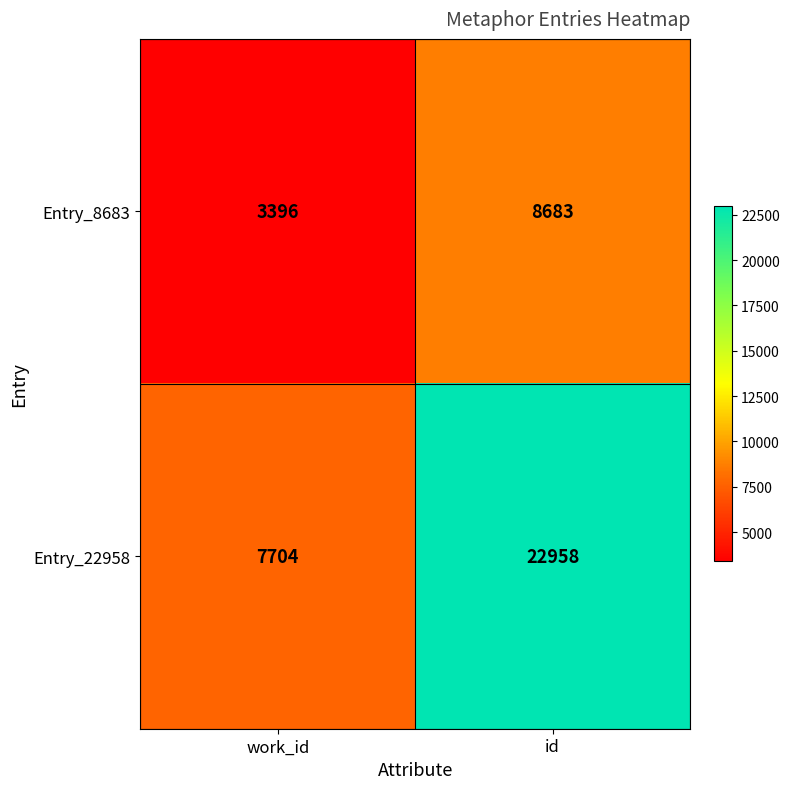

Reading right to left, transcribe all the data shown in this chart.

Entry_8683: id=8683	work_id=3396
Entry_22958: id=22958	work_id=7704